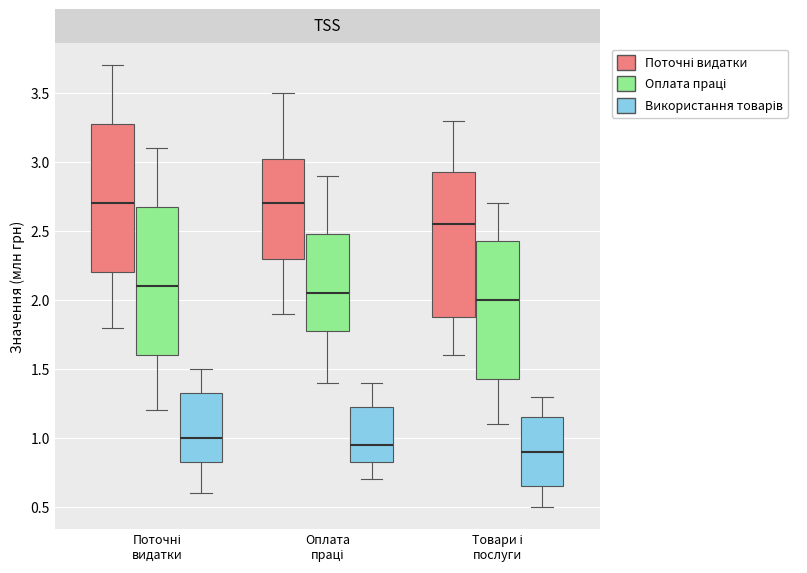

Reading left to right, transcribe this box plot: for each box, give where its median line is, the range the box spans, and where its two whiskers end, as read against the y-axis. The values are not printed on the chart, so give them approximately, as read against the axis.

Поточні видатки (Поточні видатки): median 2.70, box 2.20 to 3.30, whiskers 1.80 to 3.70
Поточні видатки (Оплата праці): median 2.10, box 1.60 to 2.70, whiskers 1.20 to 3.10
Поточні видатки (Використання товарів): median 1.00, box 0.85 to 1.35, whiskers 0.60 to 1.50
Оплата праці (Поточні видатки): median 2.70, box 2.30 to 3.05, whiskers 1.90 to 3.50
Оплата праці (Оплата праці): median 2.05, box 1.80 to 2.50, whiskers 1.40 to 2.90
Оплата праці (Використання товарів): median 0.95, box 0.85 to 1.25, whiskers 0.70 to 1.40
Товари і послуги (Поточні видатки): median 2.55, box 1.90 to 2.95, whiskers 1.60 to 3.30
Товари і послуги (Оплата праці): median 2.00, box 1.45 to 2.45, whiskers 1.10 to 2.70
Товари і послуги (Використання товарів): median 0.90, box 0.65 to 1.15, whiskers 0.50 to 1.30